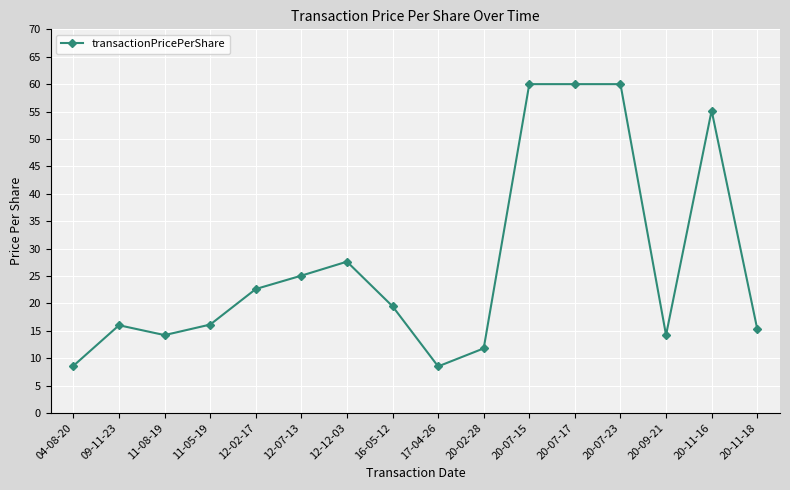

What is the difference between the values at 20-07-15 and 20-09-21?

45.8